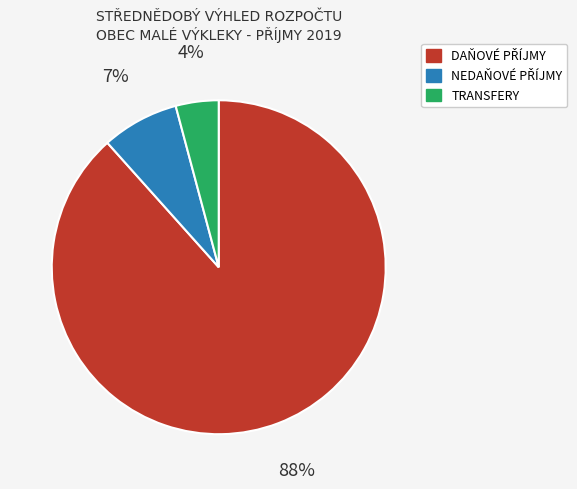

The TRANSFERY slice represents 4% of the pie. True or false?

True